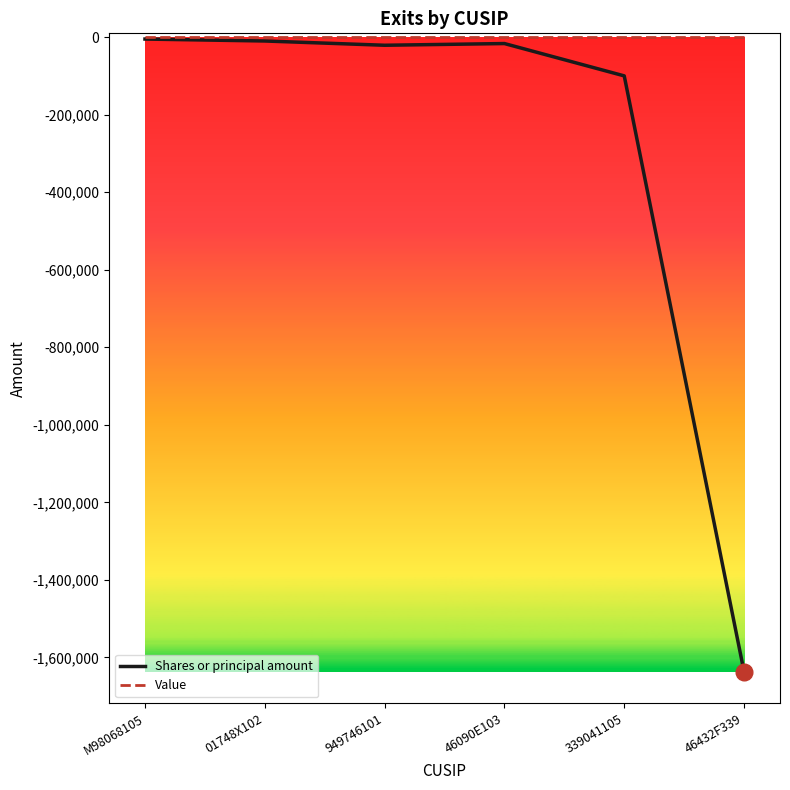

Which series has the largest range (max minus min)?

Shares or principal amount